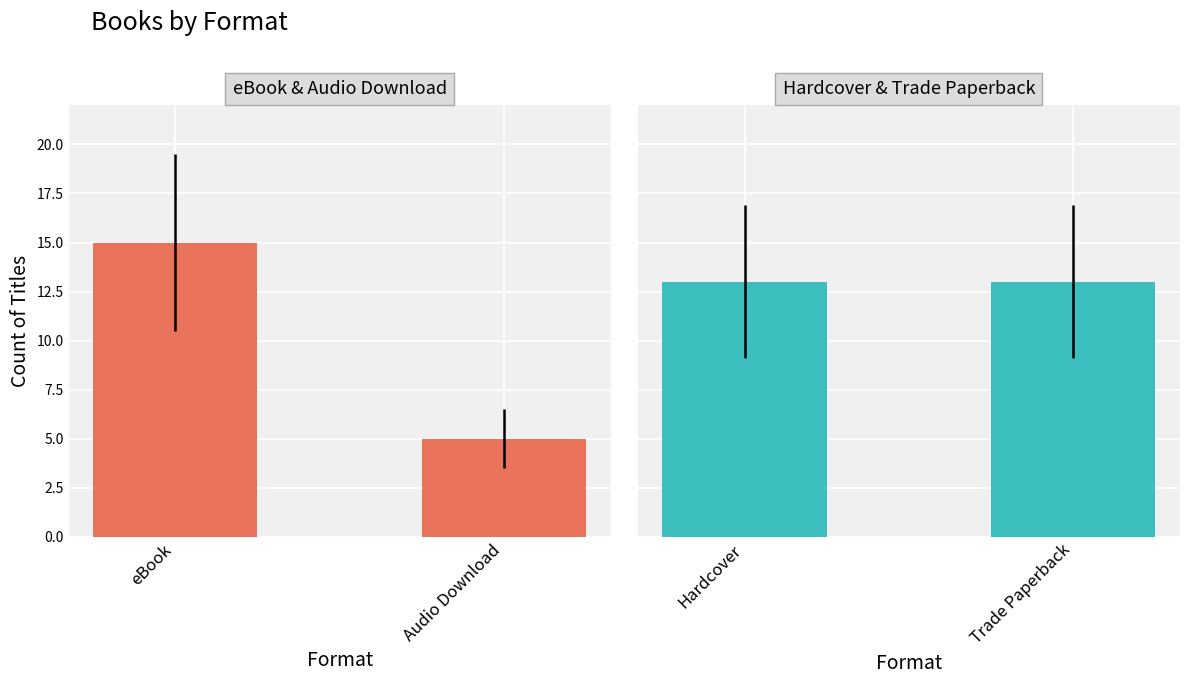

What is the maximum value shown in the chart?

15